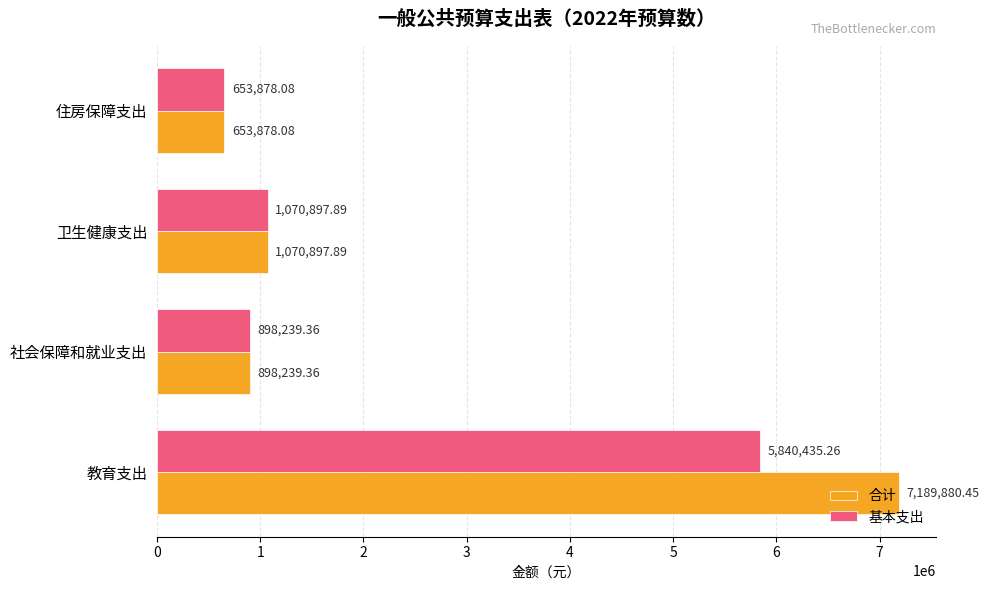

At how many categories does at least one series exceed 4616649?

1